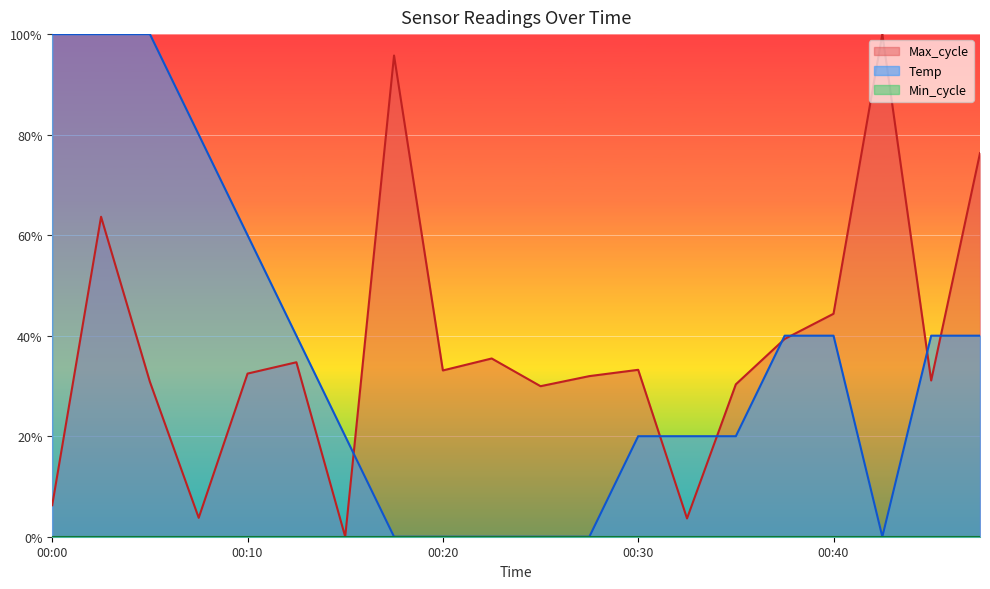

The value of Temp at 00:45 is 0.2. True or false?

False